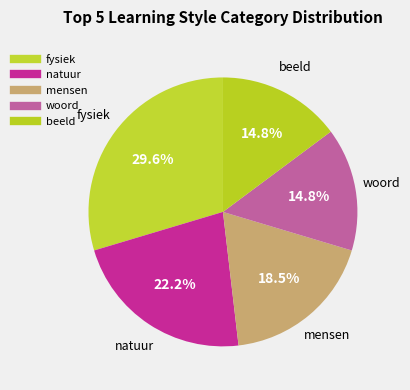

How many slices are in this pie chart?

5